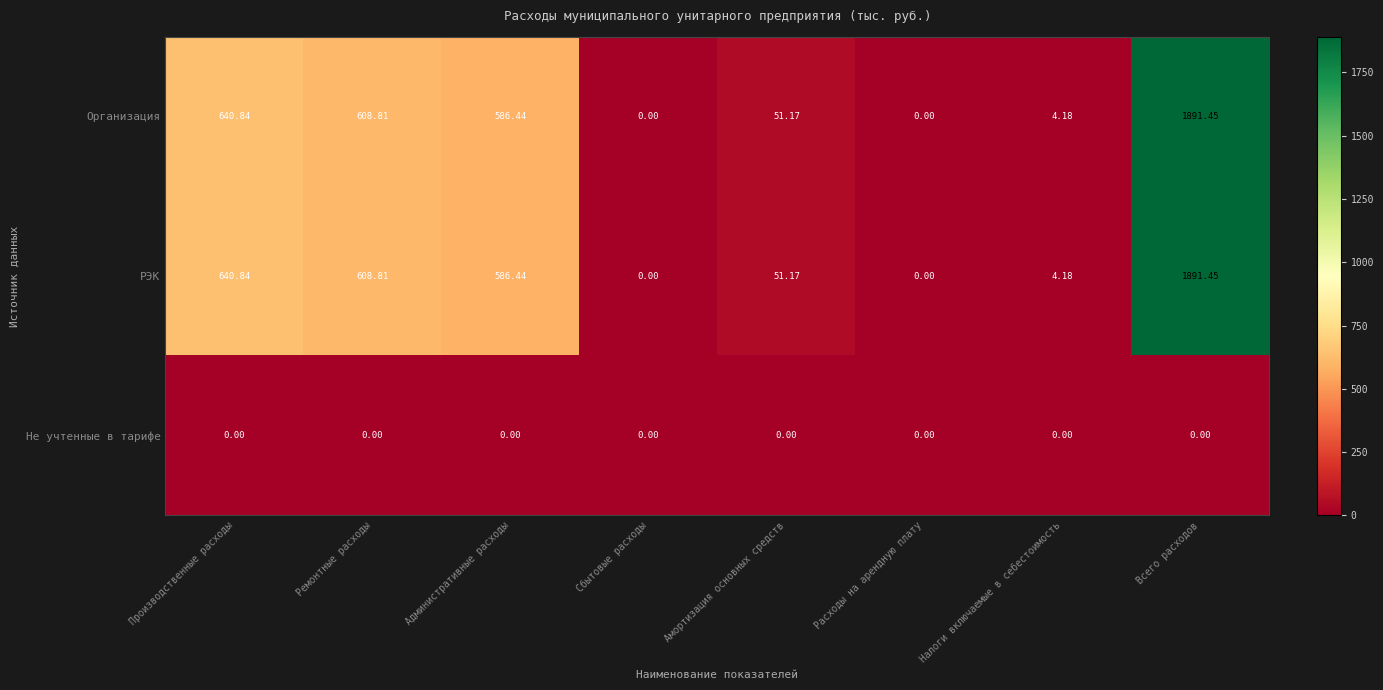

Is the value of Организация at Всего расходов greater than the value of РЭК at Производственные расходы?

Yes